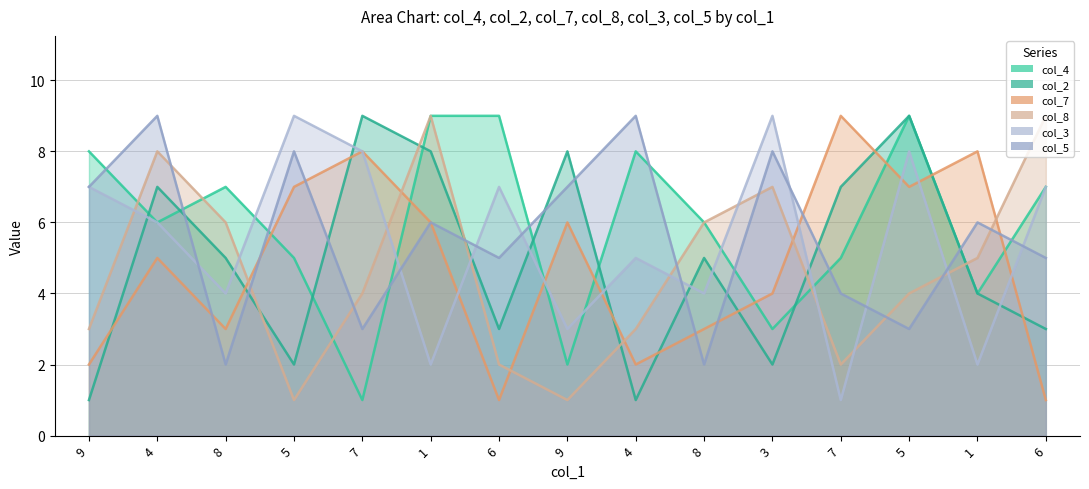

Rank the series by their maximum value, from lowest to highest.

col_4, col_2, col_7, col_8, col_3, col_5